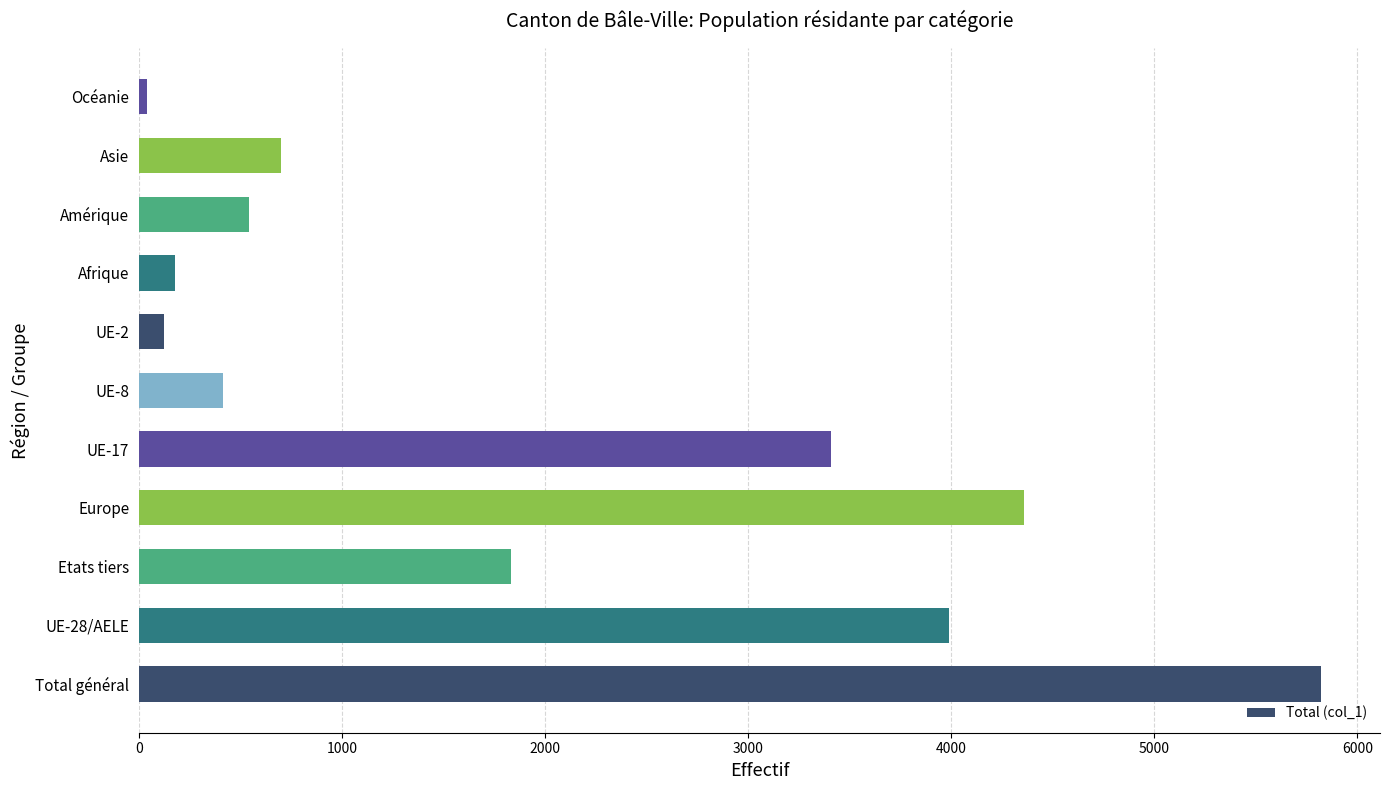

At which label is the value closest to 2929?

UE-17